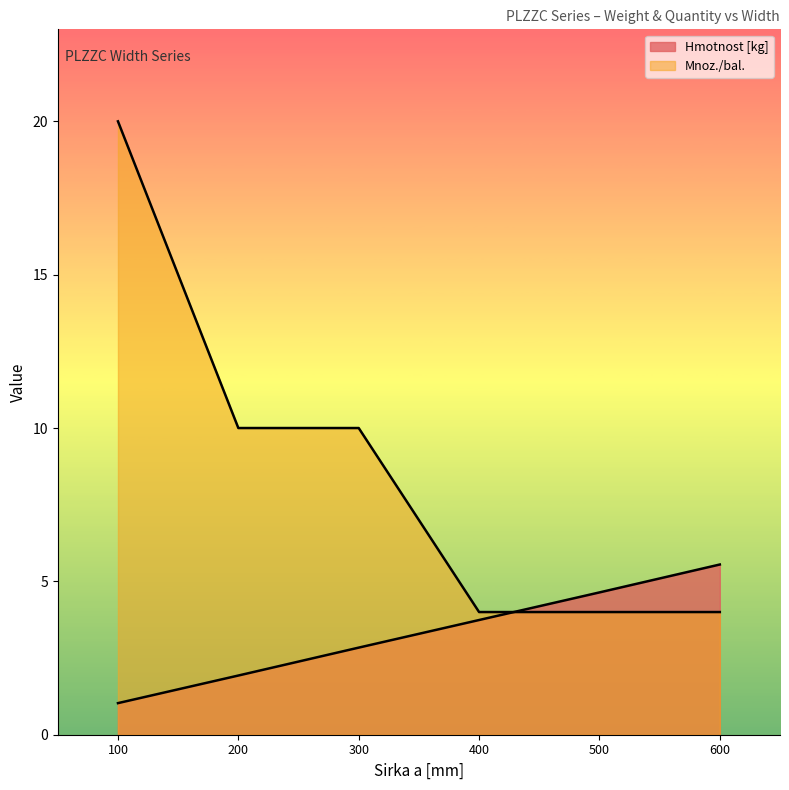

What is the spread (max minus min) of values at 400?

0.3